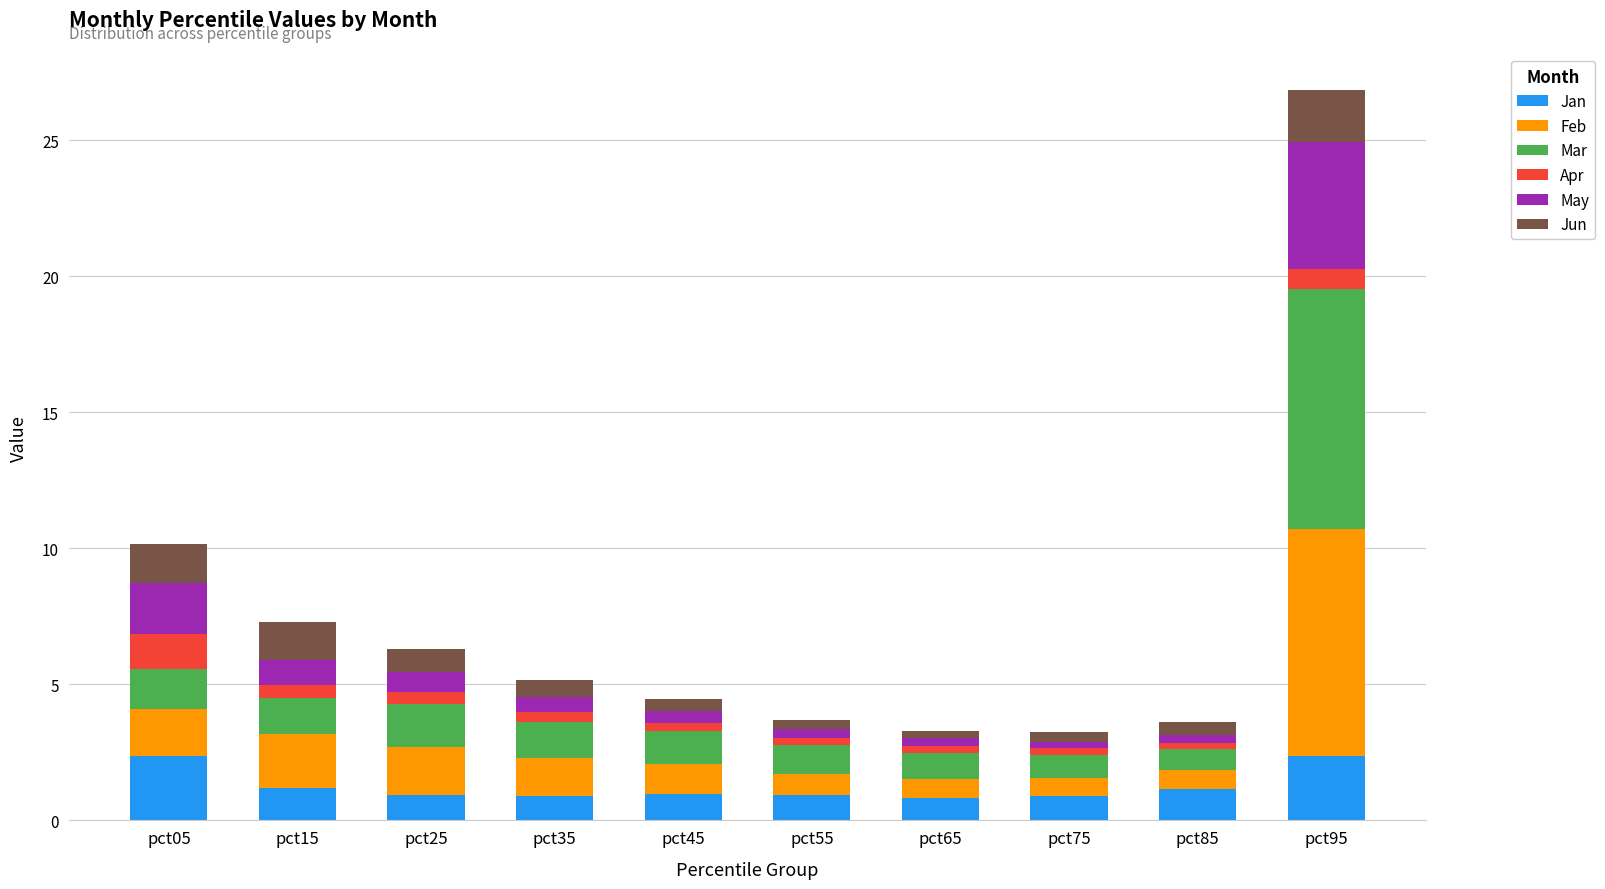

The value of Jan at pct95 is 0.9. True or false?

False